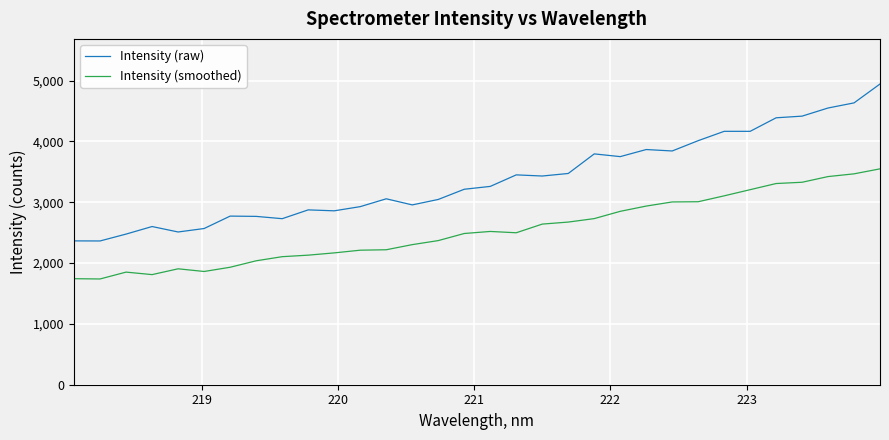

Rank the series by their average value, from highest to lowest.

Intensity (raw), Intensity (smoothed)